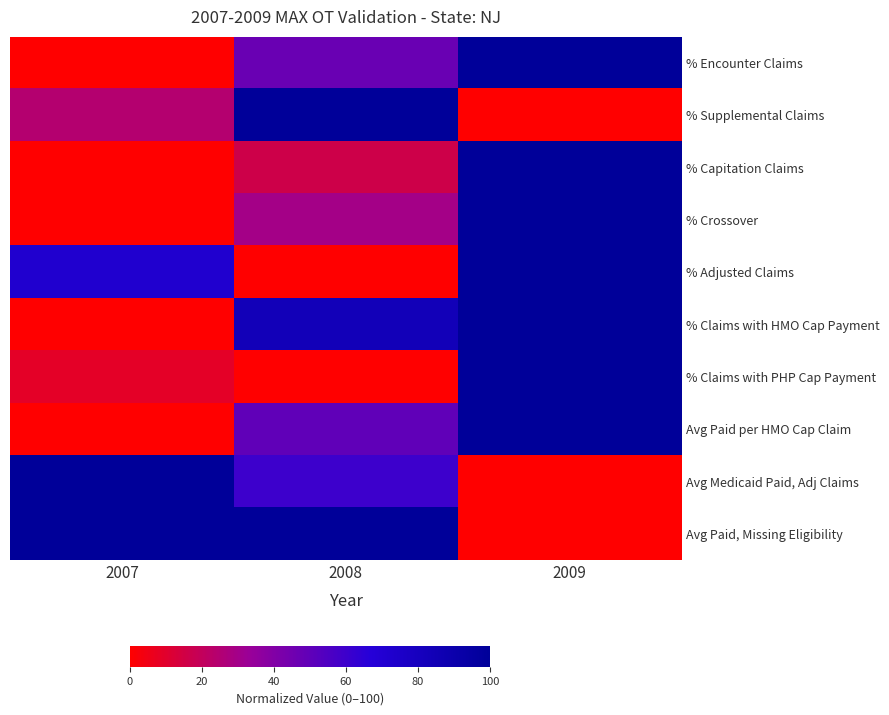

At which category is the sum across all series the highest?

2009